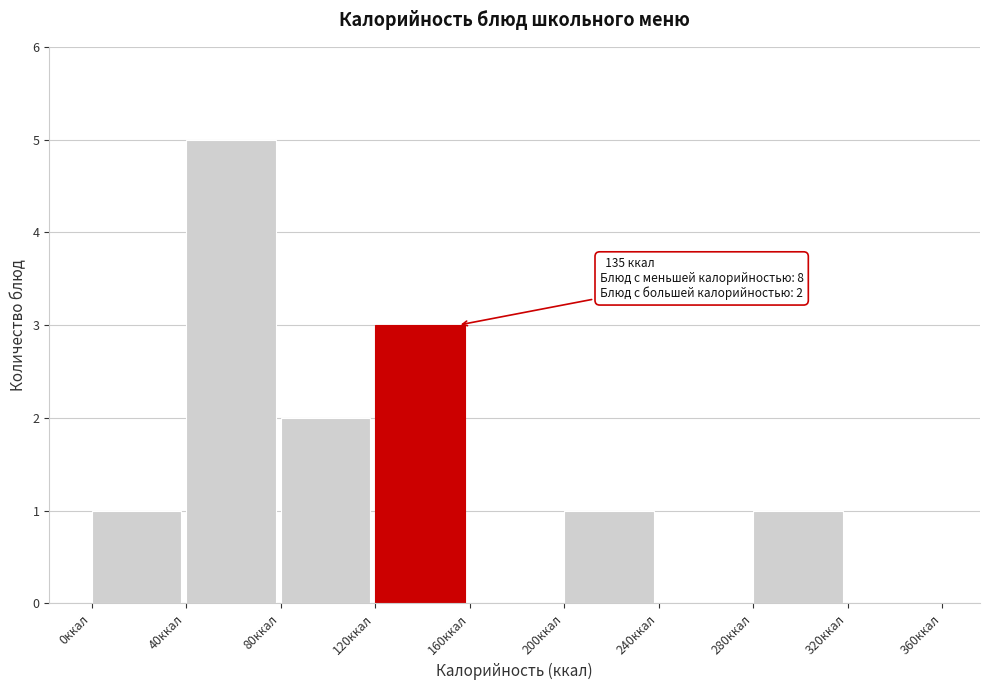

Which range on the x-axis has the tallest bar?

40 to 80